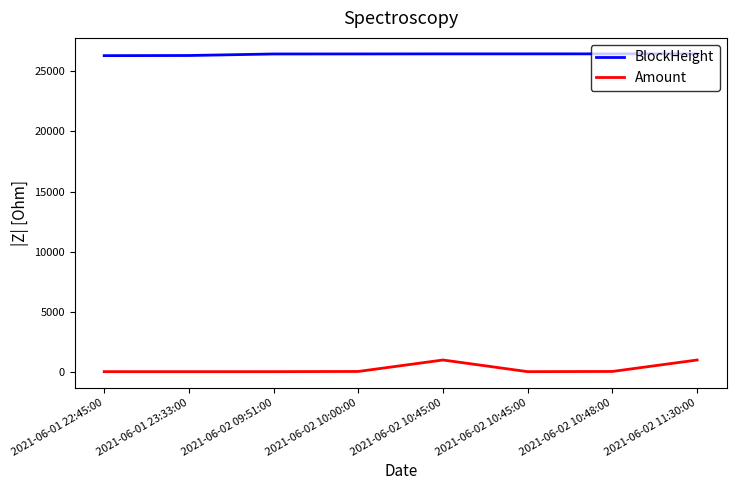

Rank the categories by BlockHeight value from lowest to highest.

2021-06-01 22:45:00, 2021-06-01 23:33:00, 2021-06-02 09:51:00, 2021-06-02 10:00:00, 2021-06-02 10:45:00, 2021-06-02 10:45:00, 2021-06-02 10:48:00, 2021-06-02 11:30:00